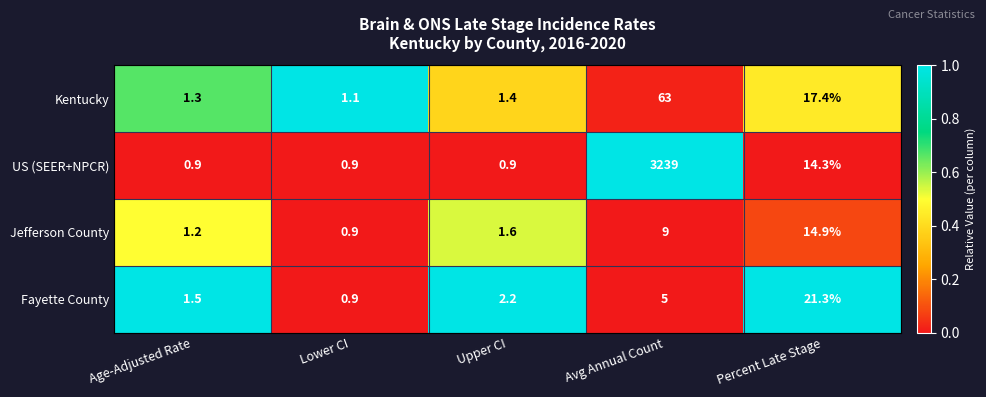

How many categories are shown in the chart?

5